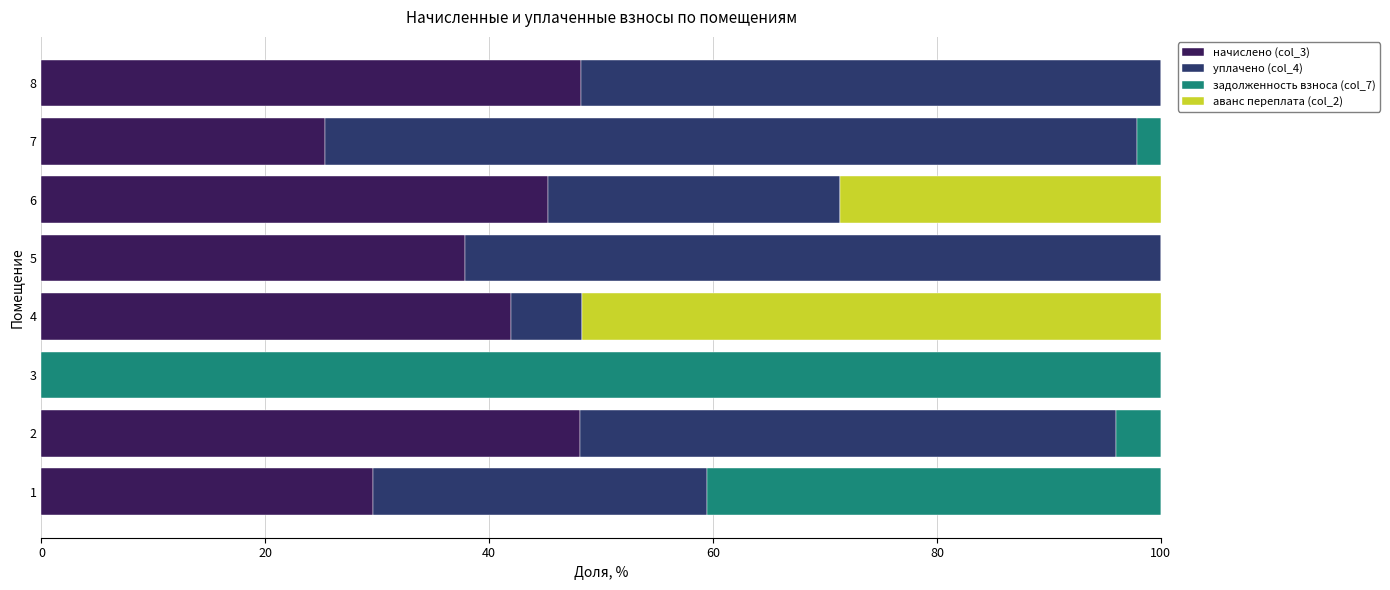

What is the total value across all series at 4?

100.0